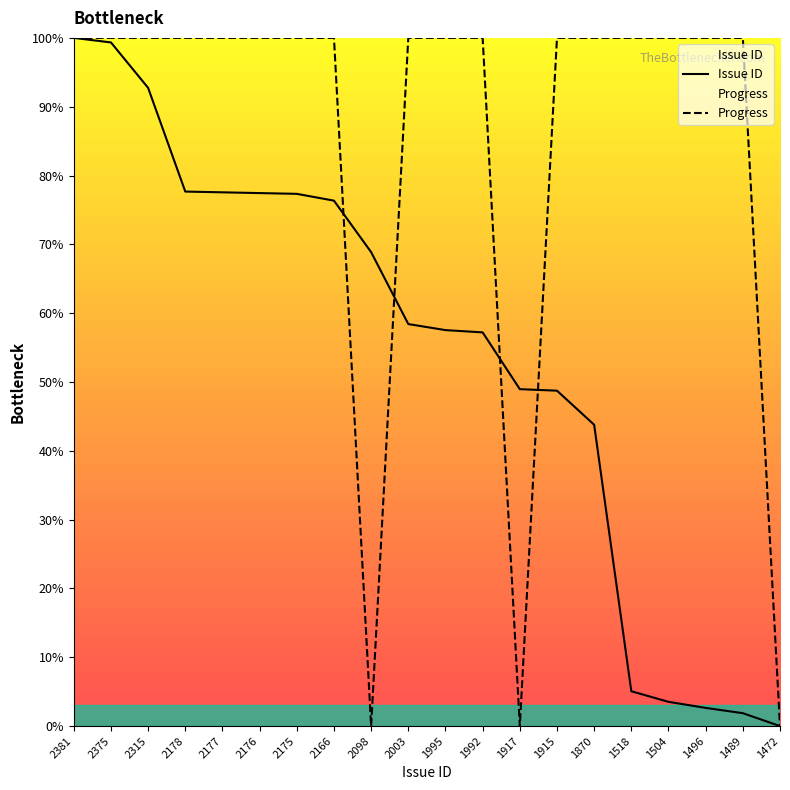

Which category has the lowest value in the Issue ID series?

1472